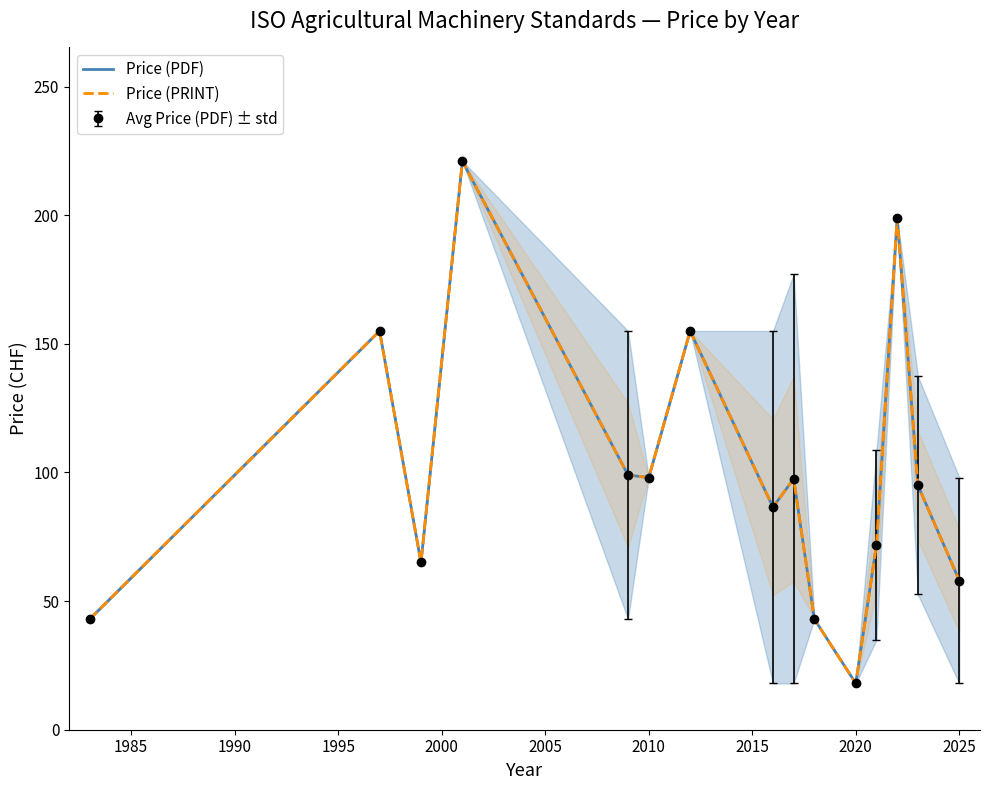

What is the maximum value shown in the chart?

221.0